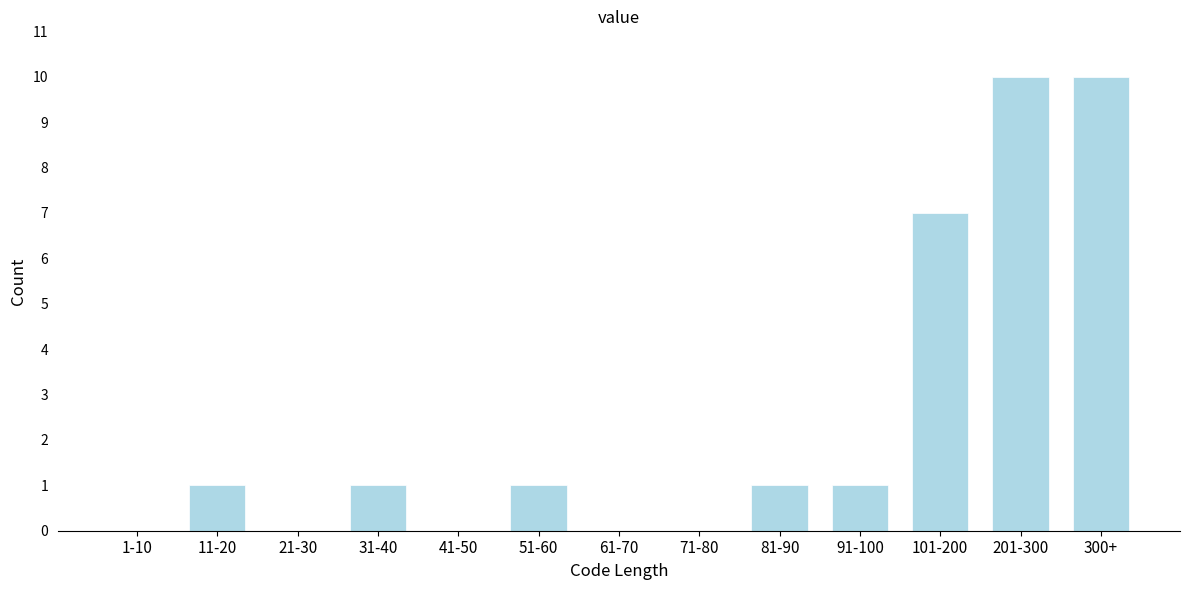

Reading left to right, list all the values displayed in this chart.

1-10=0	11-20=1	21-30=0	31-40=1	41-50=0	51-60=1	61-70=0	71-80=0	81-90=1	91-100=1	101-200=7	201-300=10	300+=10